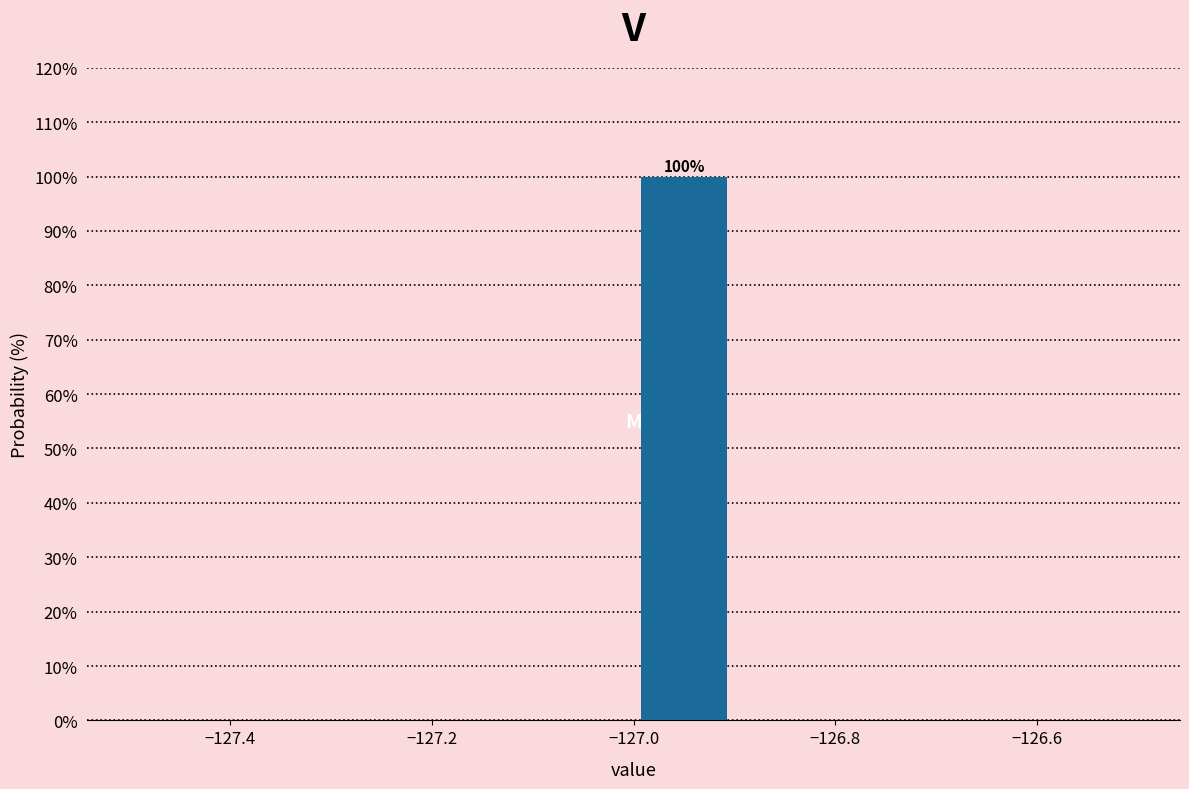

Which range on the x-axis has the tallest bar?

-127.0 to -126.9